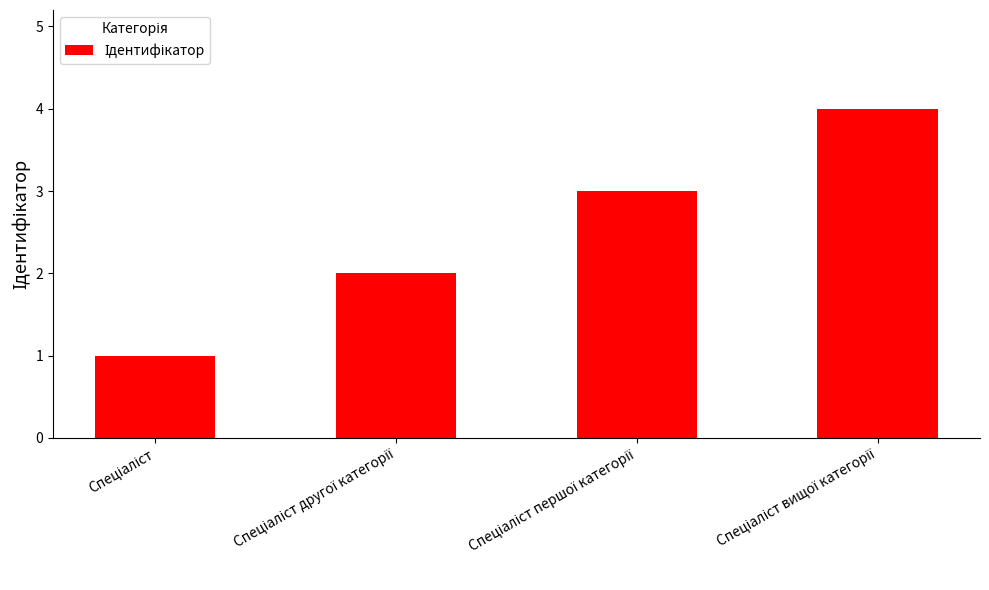

What is the greatest value displayed?

4